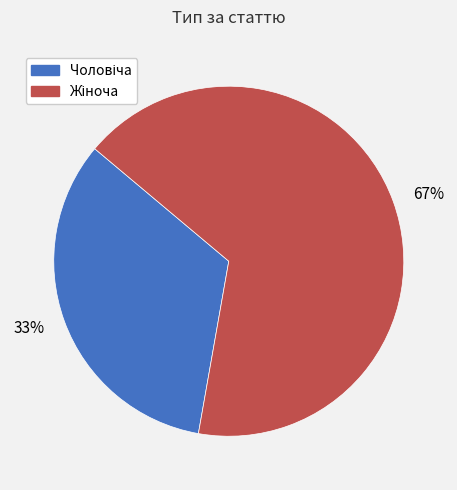

To the nearest percent, what is the average slice percentage?

50%